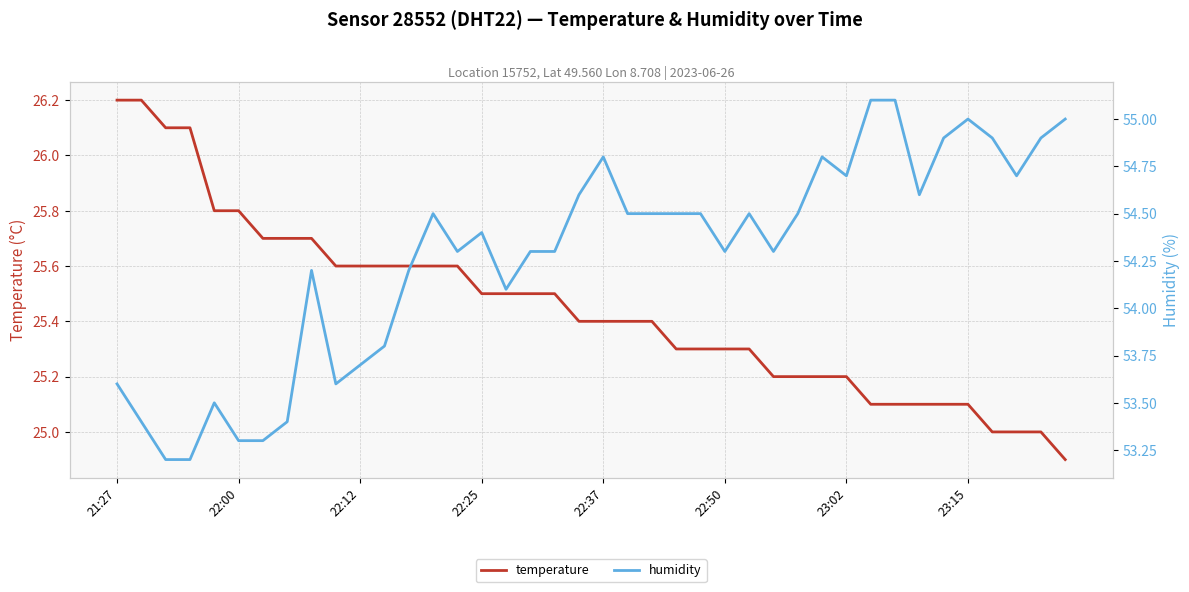

What is the difference between the maximum and minimum values in the humidity series?

1.9